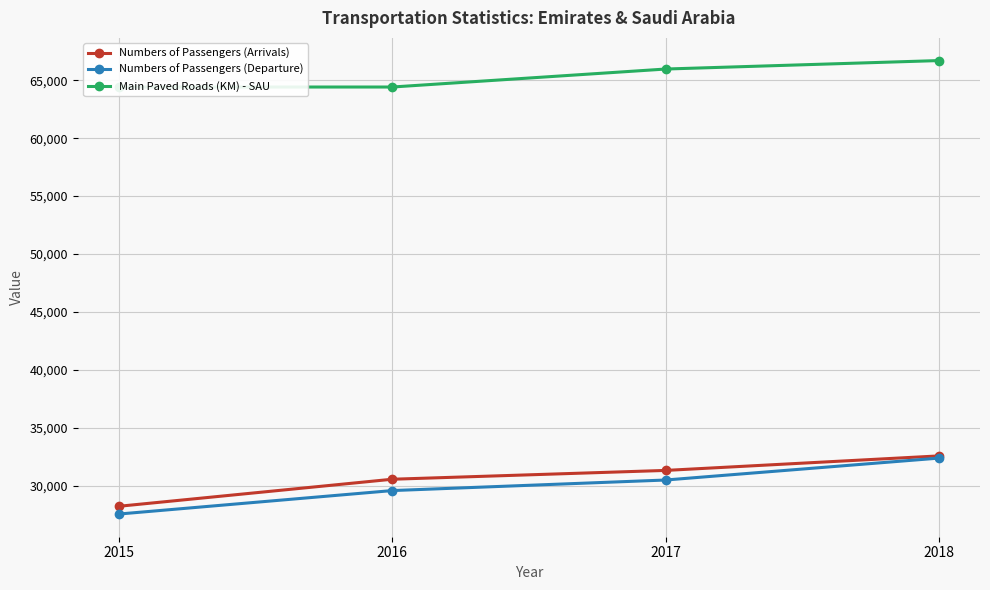

The value of Main Paved Roads (KM) - SAU at 2016 is 64412.0. True or false?

True